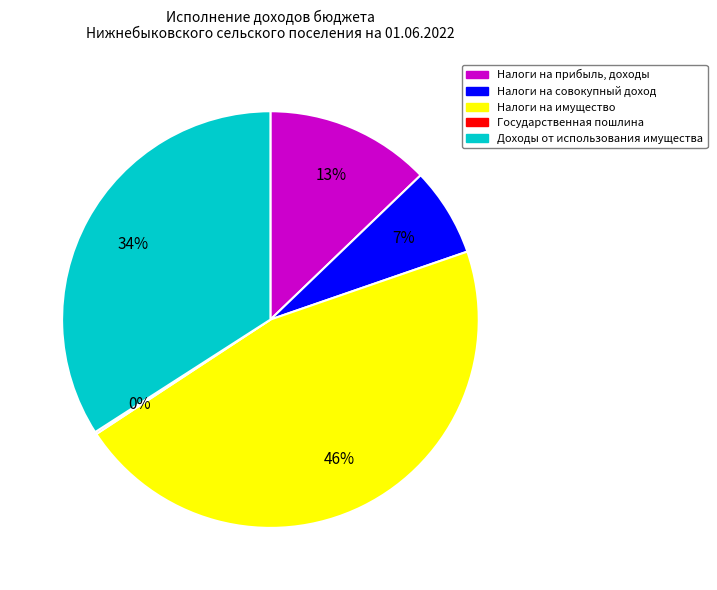

Which slice is the largest?

Налоги на имущество